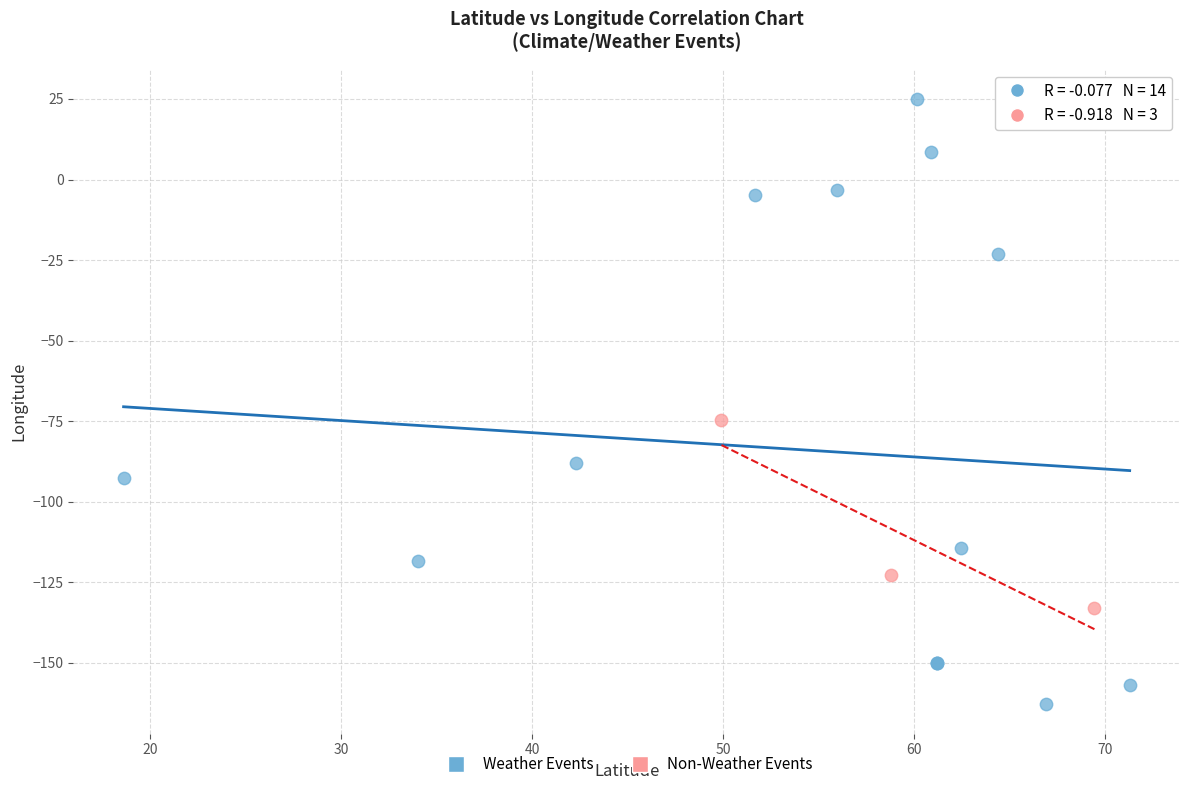

Which series has the largest Y range (max minus min)?

Weather Events